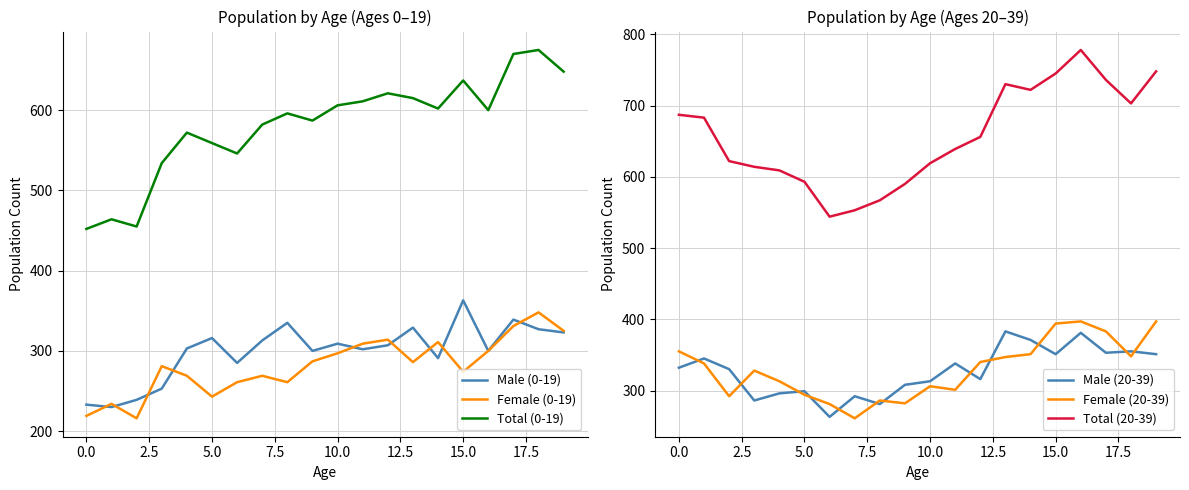

How many values in the Male (20-39) series exceed 332?

9